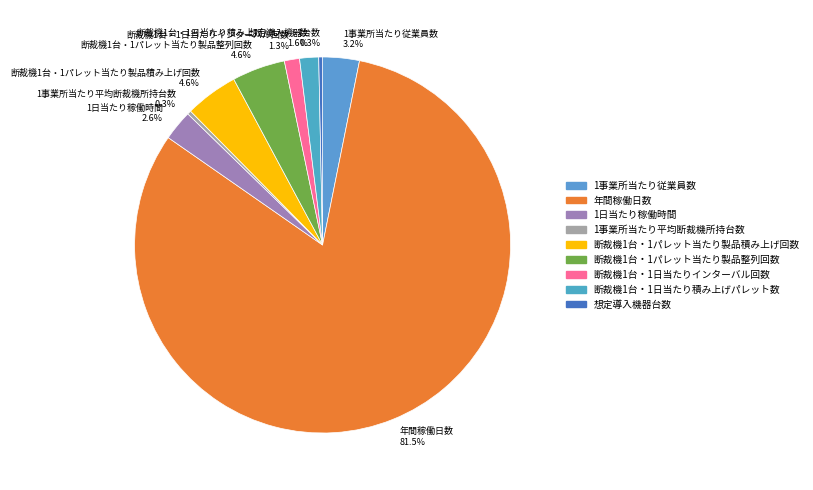

To the nearest percent, what is the average slice percentage?

11%